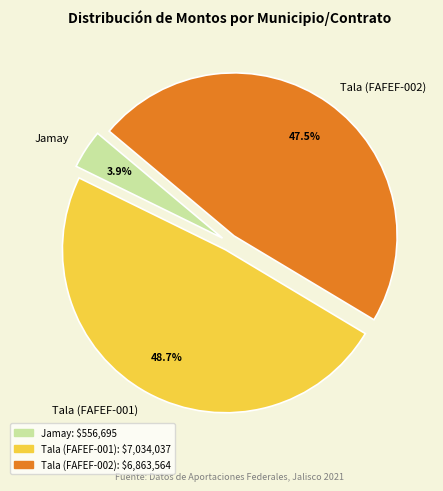

Rank the categories by value from lowest to highest.

Jamay, Tala (FAFEF-002), Tala (FAFEF-001)